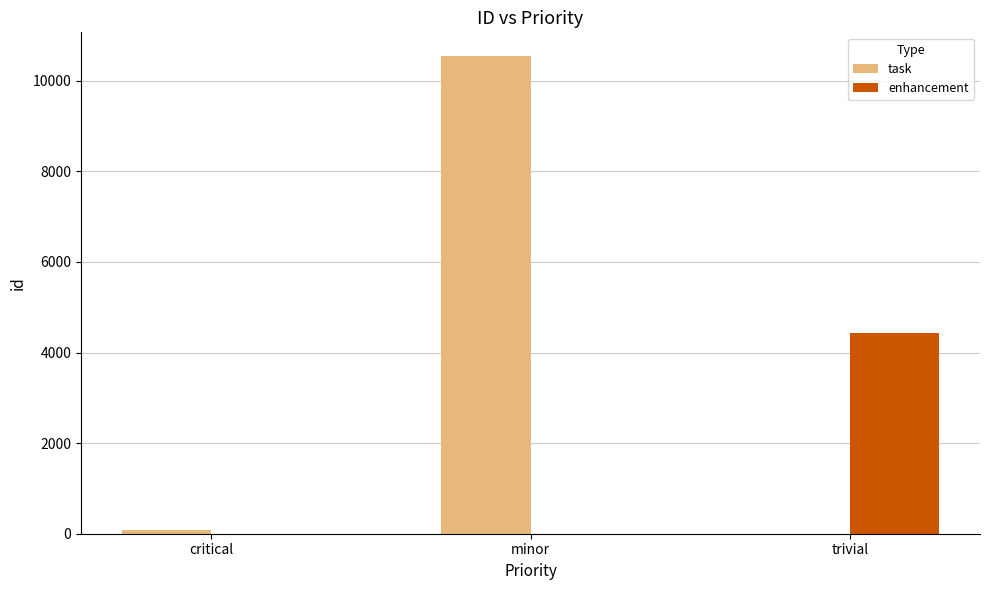

Between minor and trivial, which series saw the biggest shift?

task